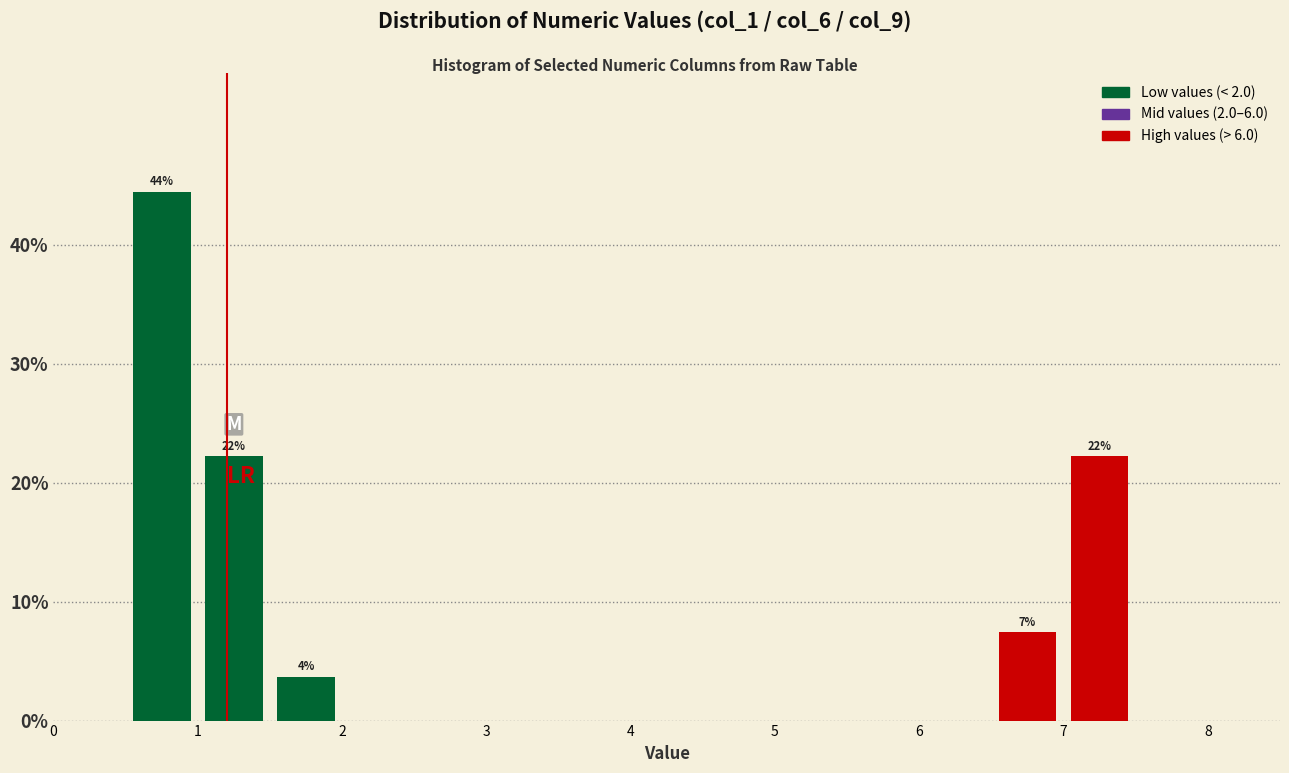

Over which range of the x-axis is the bar tallest?

0.5 to 1.0